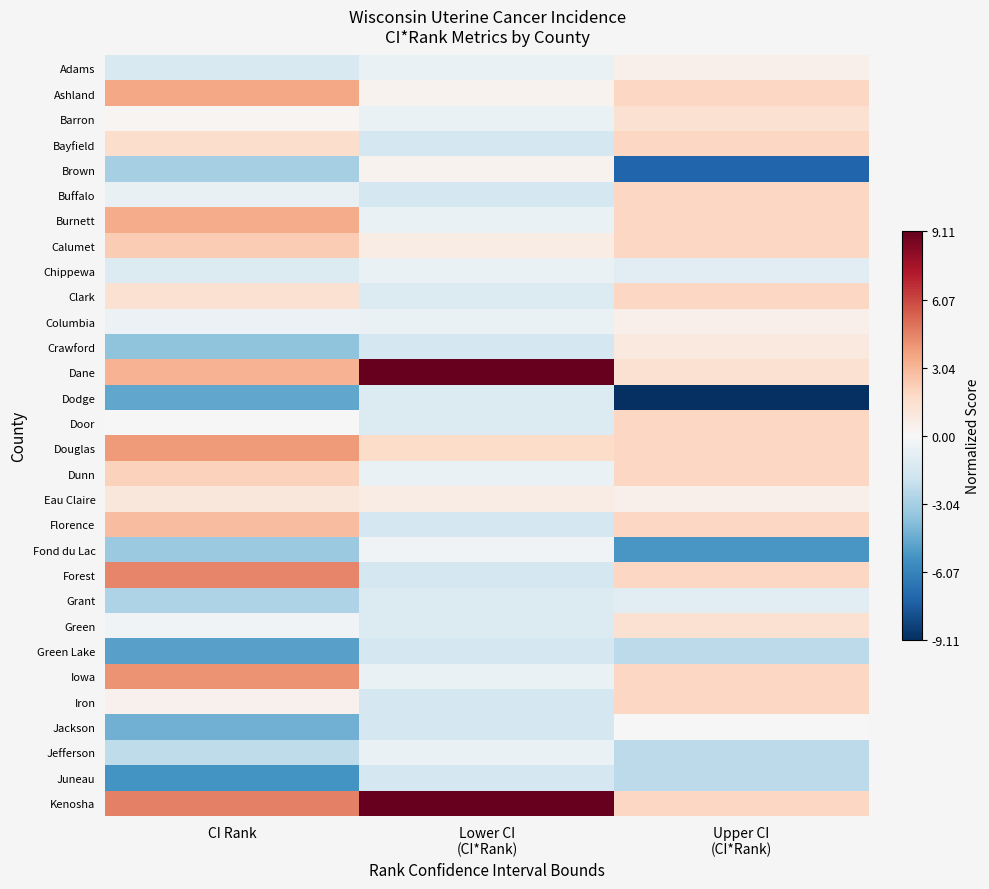

Which has a higher value, CI Rank or Lower CI
(CI*Rank)?

Lower CI
(CI*Rank)